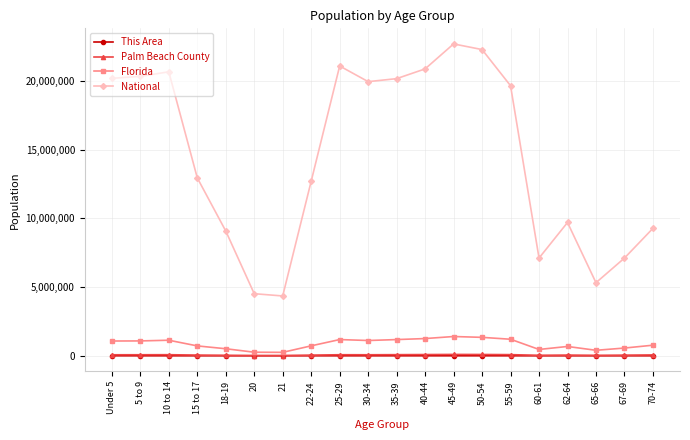

True or false: Florida and This Area cross at least once.

False